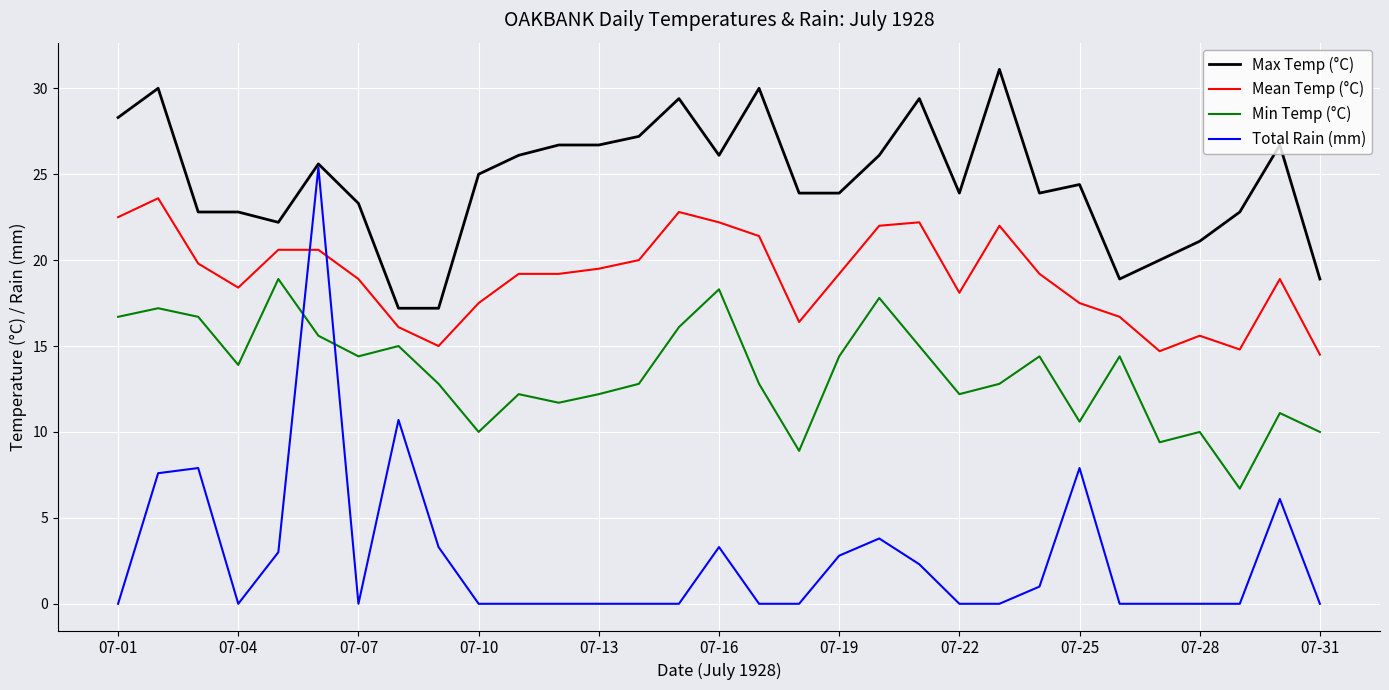

At how many categories does at least one series exceed 9?

31